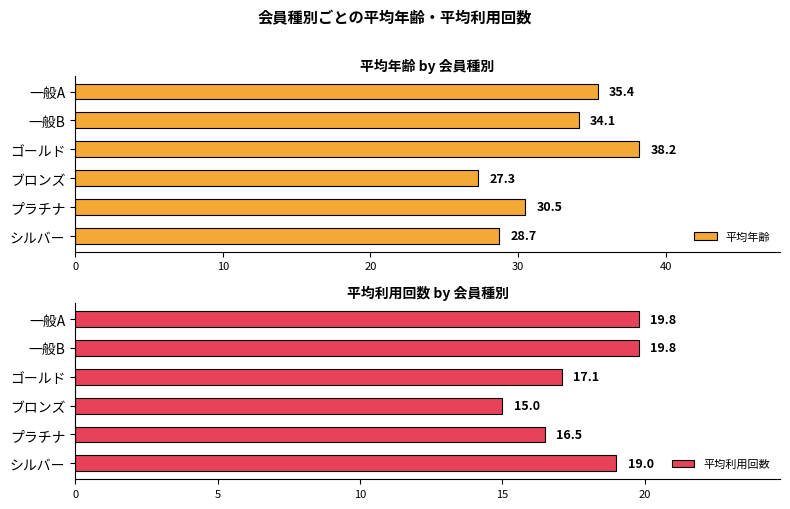

What is the value of the 平均利用回数 bar at the 3rd from the left?

17.1